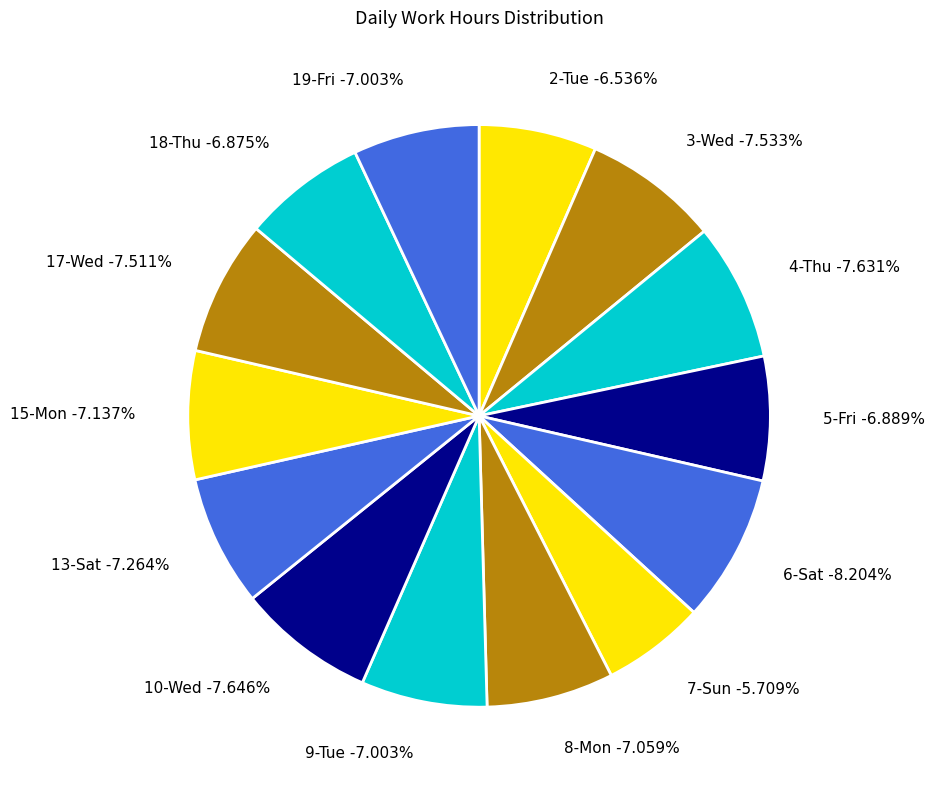

To the nearest percent, what is the combined percentage of 8-Mon and 9-Tue?

14%